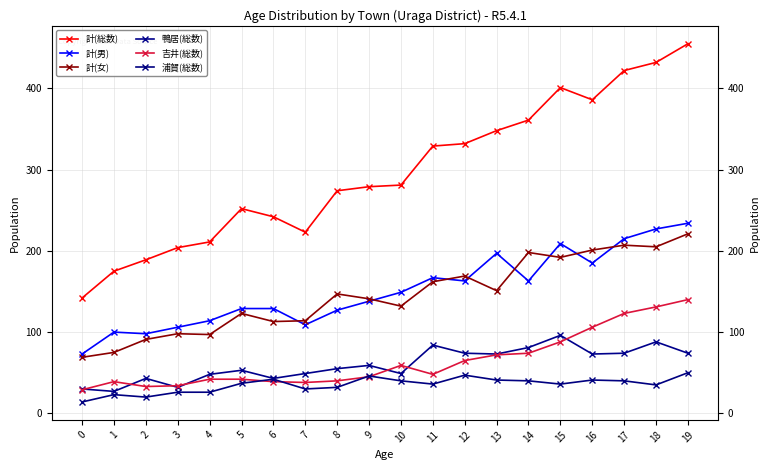

What is the sum of all 吉井(総数) values?

1287